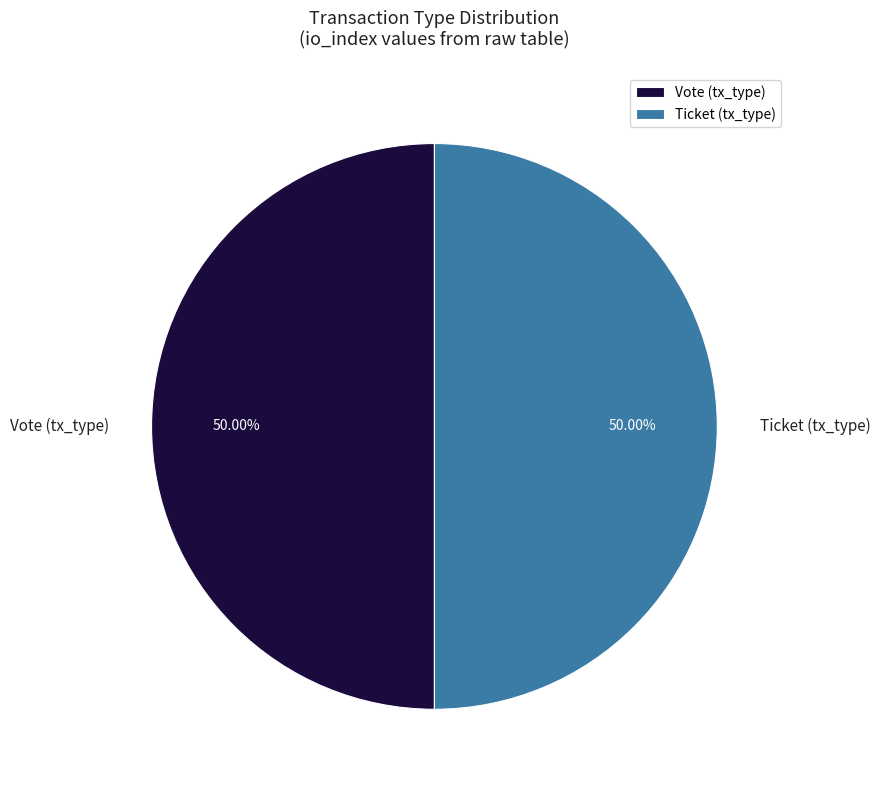

What is the total percentage of Vote and Ticket?

100.0%